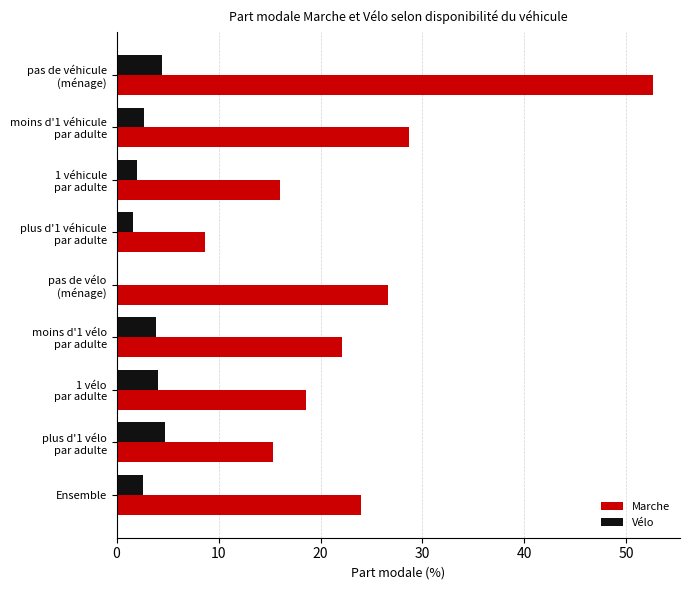

Which series has the widest spread of values?

Marche